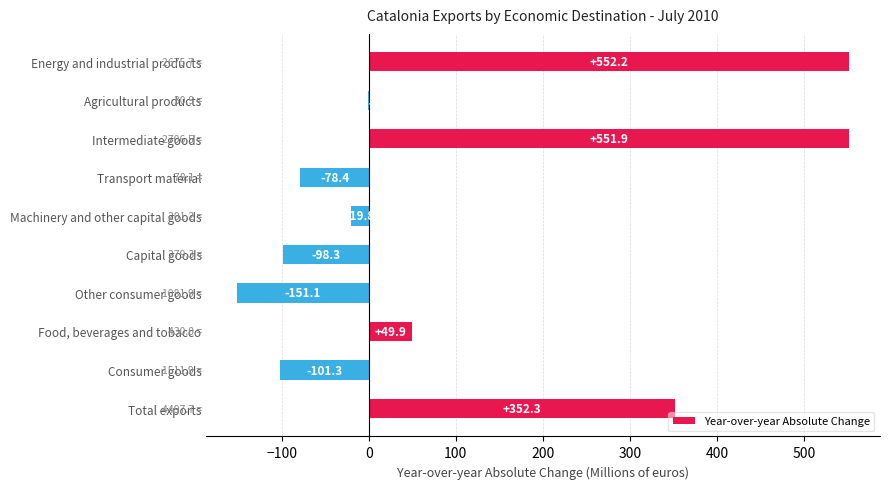

True or false: the data shows 583.2 at Total exports.

False